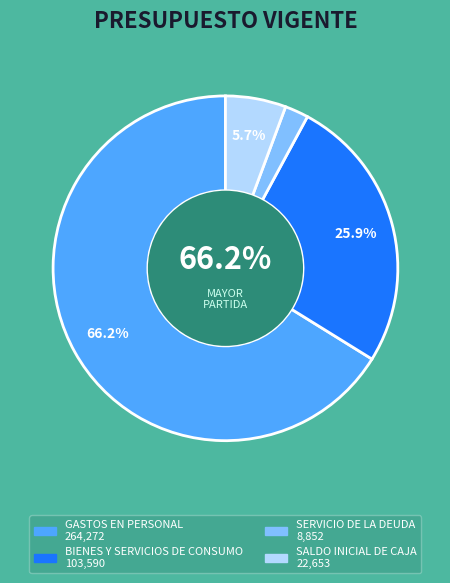

Between SERVICIO DE LA DEUDA and SALDO INICIAL DE CAJA, which is larger?

SALDO INICIAL DE CAJA